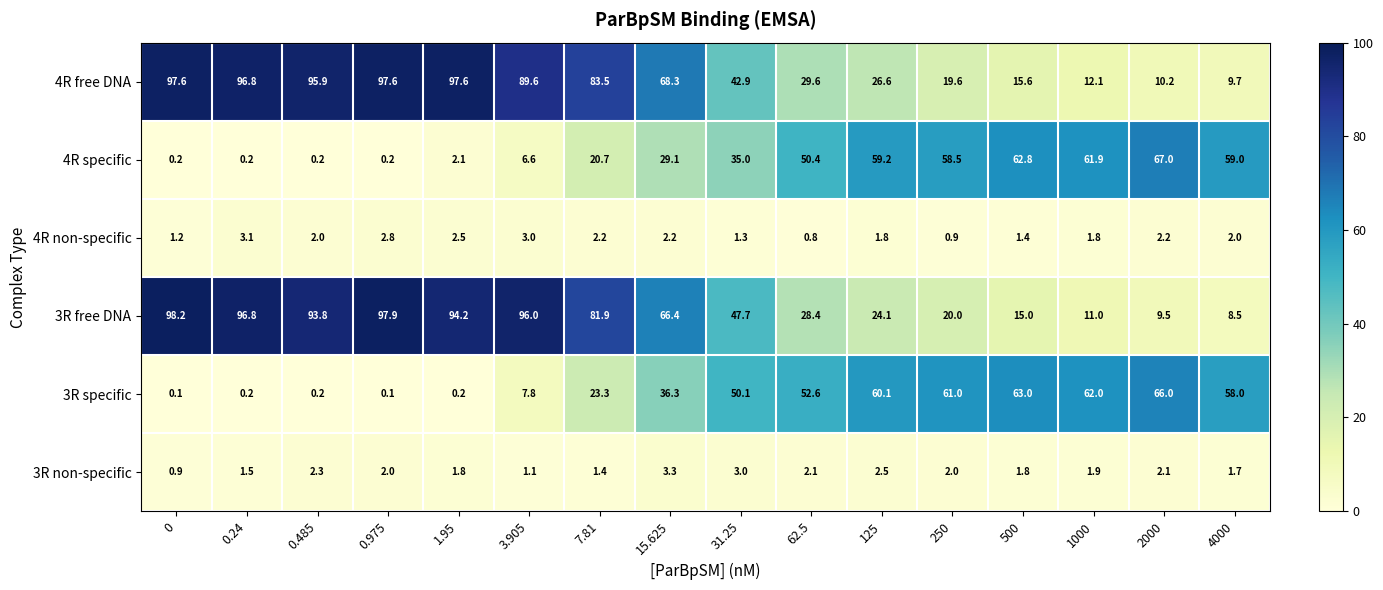

What is the greatest value displayed?

98.2